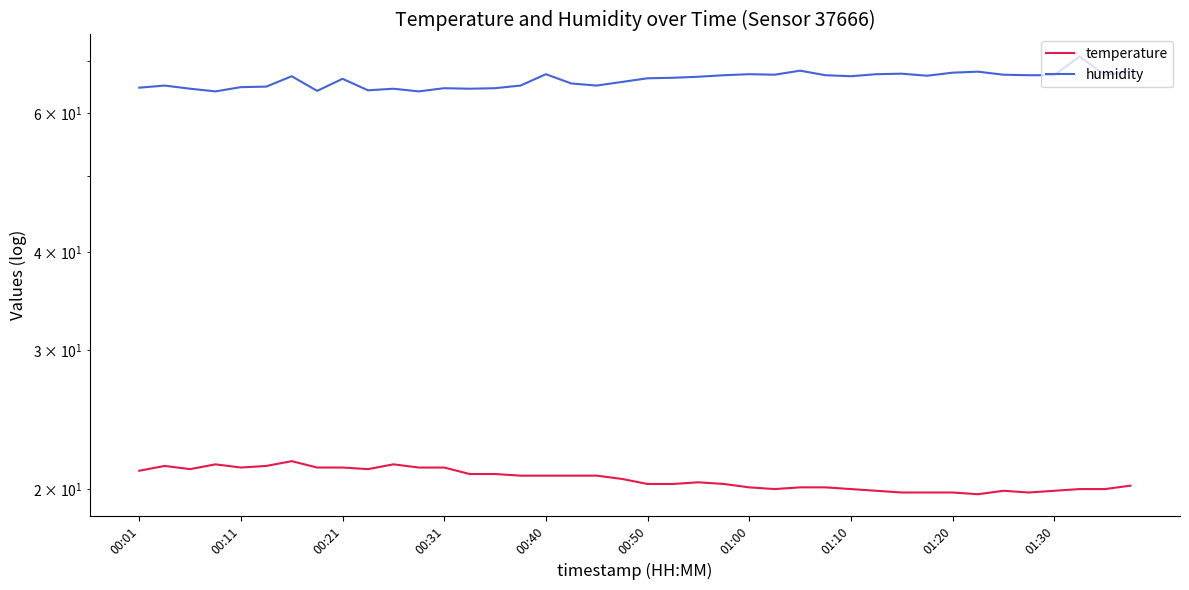

Which series has the widest spread of values?

humidity